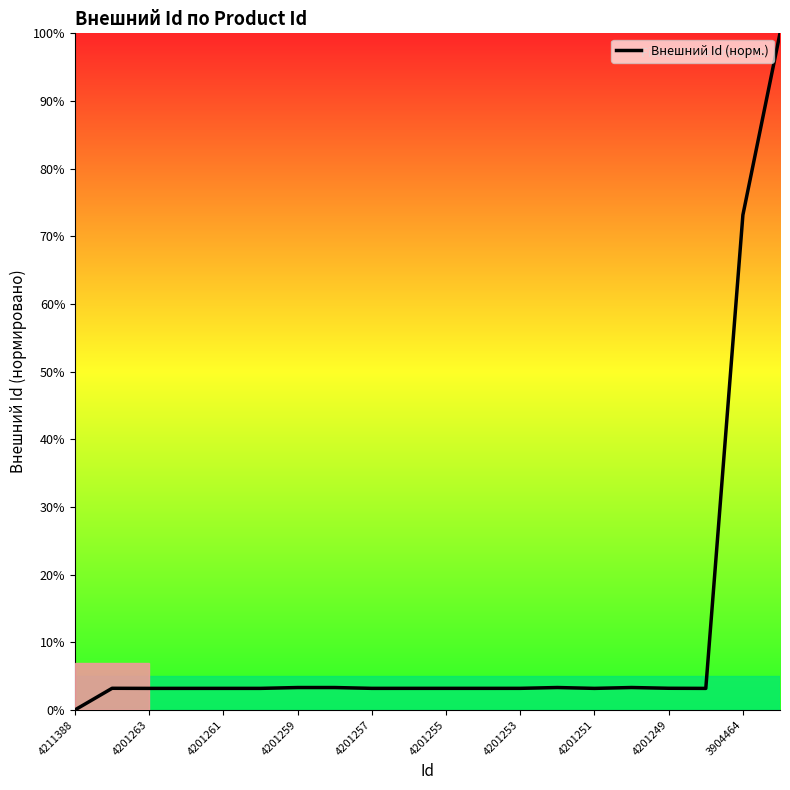

What is the maximum value shown in the chart?

100.0